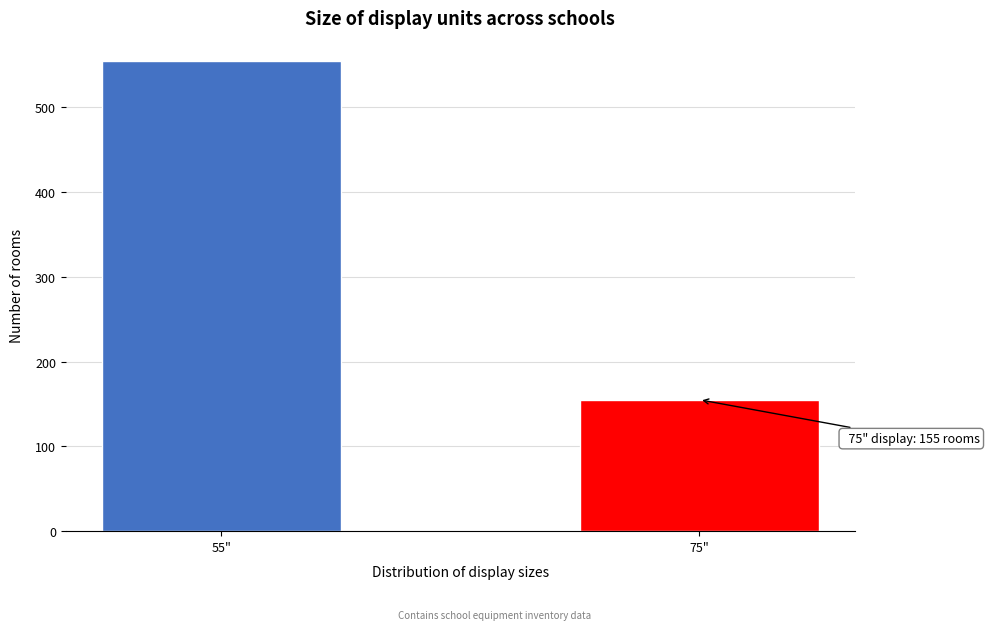

Reading right to left, extract all data points from this chart.

75"=155	55"=554